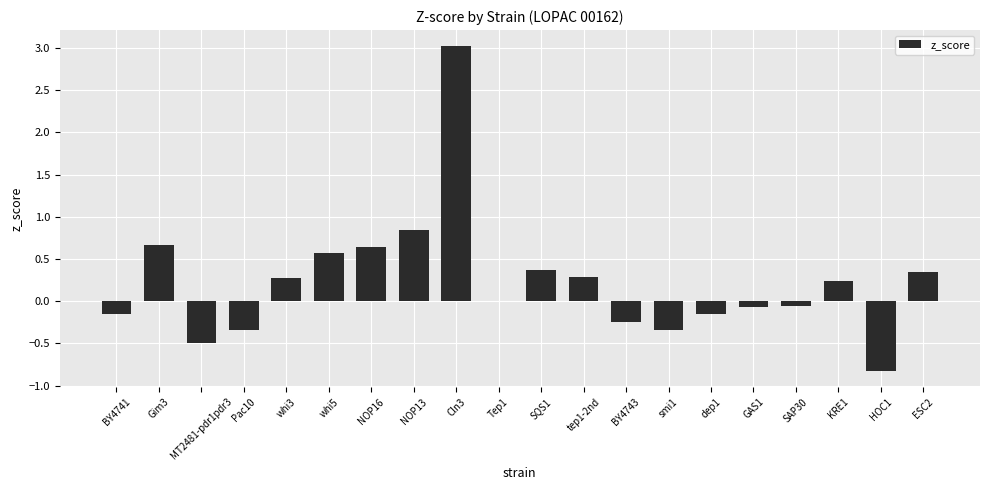

What is the sum of the values at Pac10 and BY4741?

-0.5